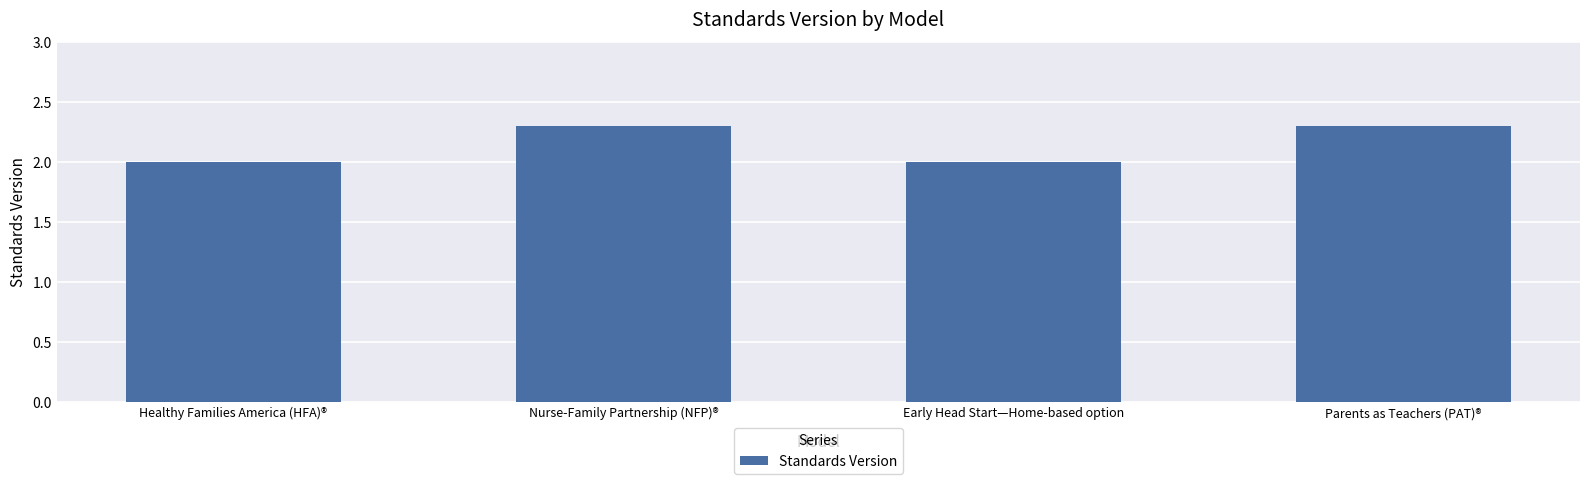

What value does the data have at Healthy Families America (HFA)®?

2.0